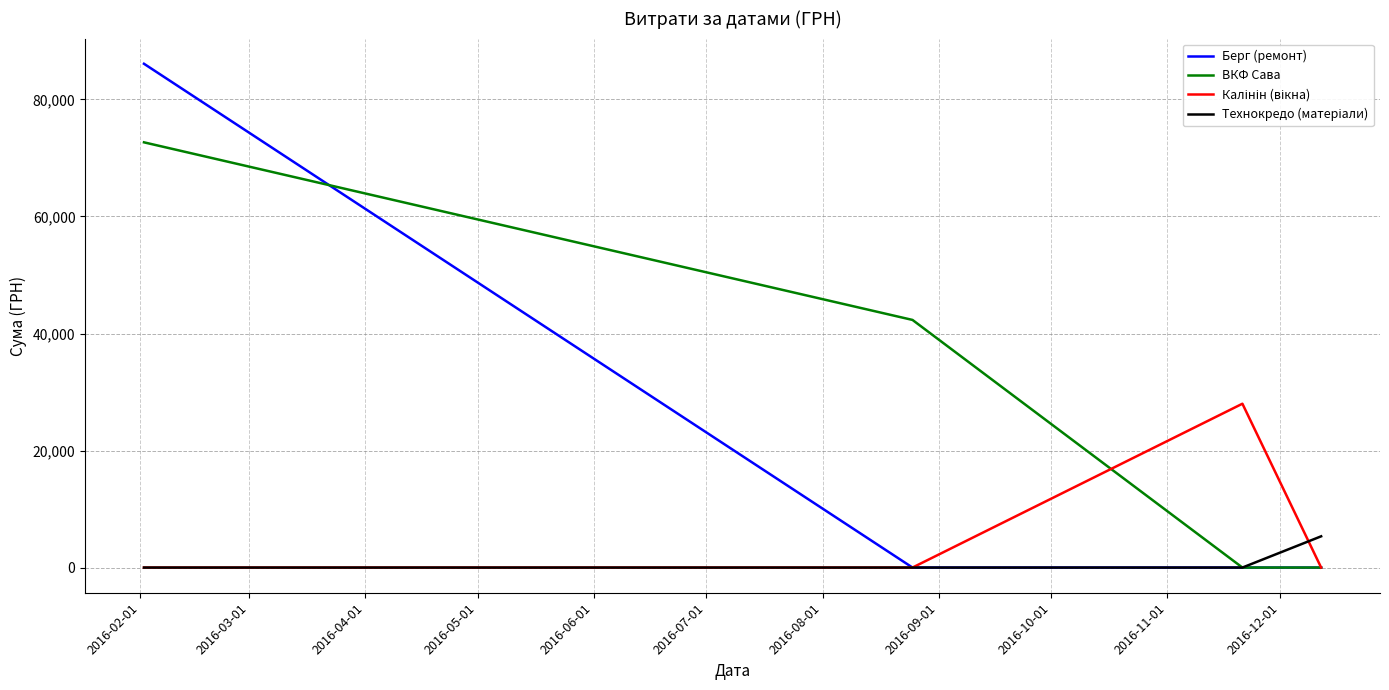

Which series has the largest range (max minus min)?

Берг (ремонт)